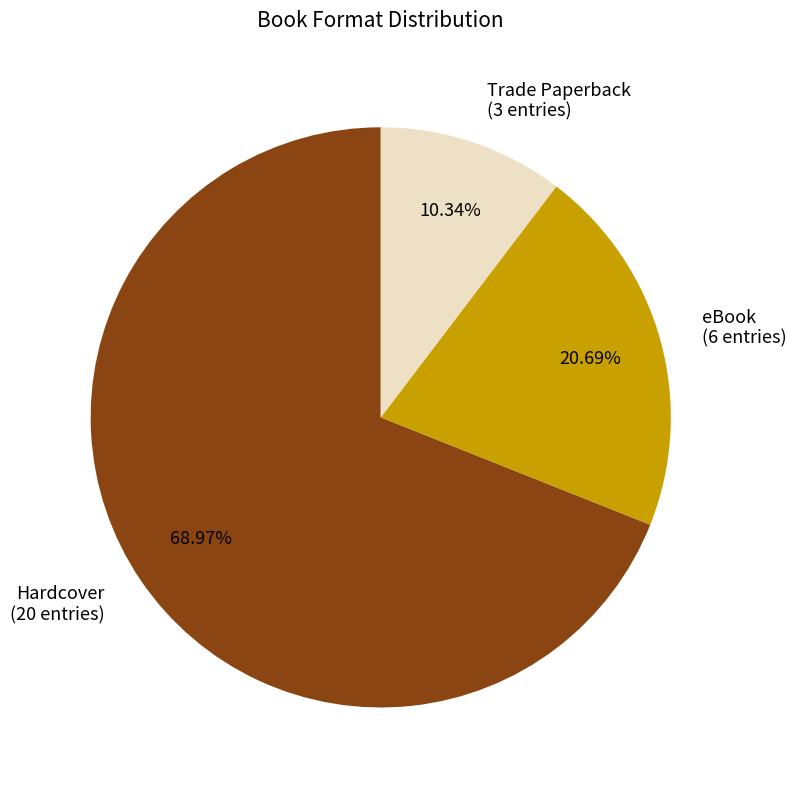

To the nearest percent, what portion does eBook represent?

21%